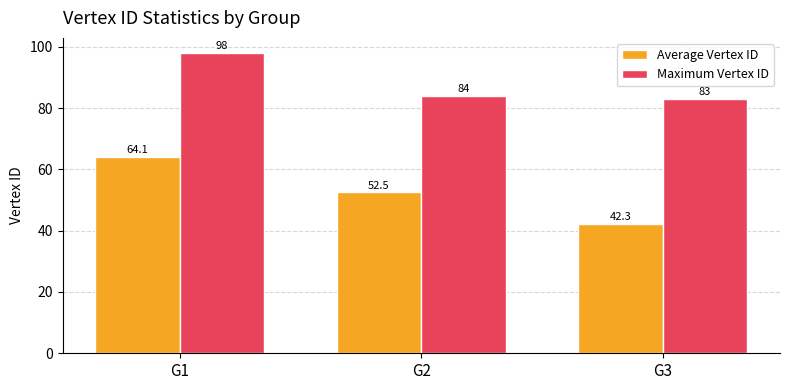

Which series has the widest spread of values?

Average Vertex ID